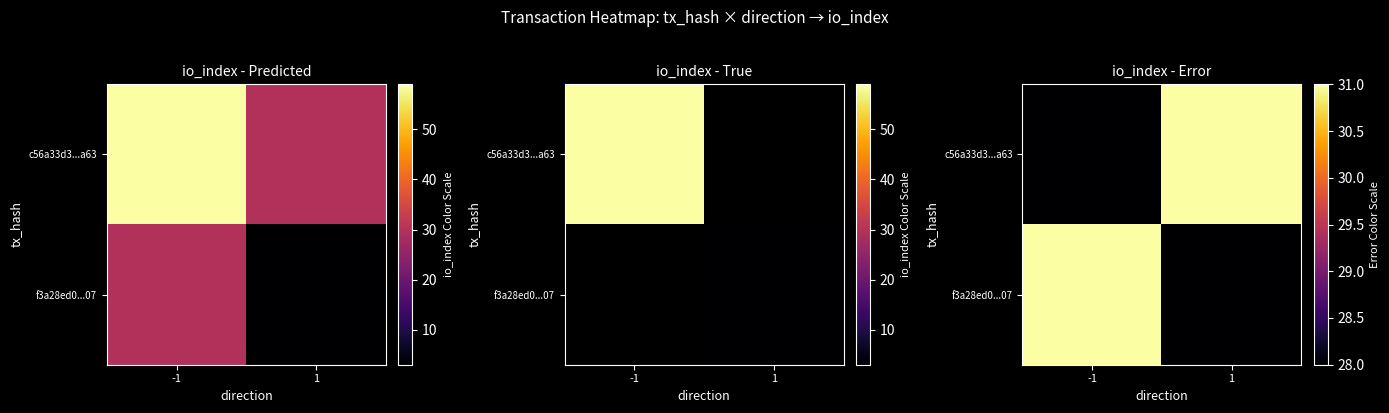

Which series has the largest range (max minus min)?

c56a33d3...a63